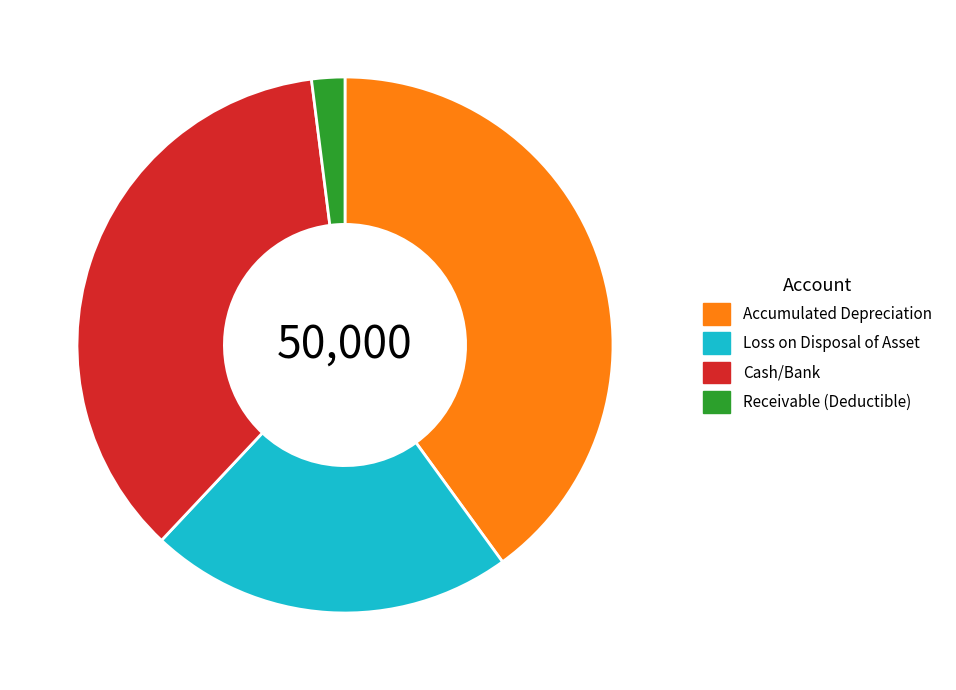

Between Receivable (Deductible) and Loss on Disposal of Asset, which is larger?

Loss on Disposal of Asset